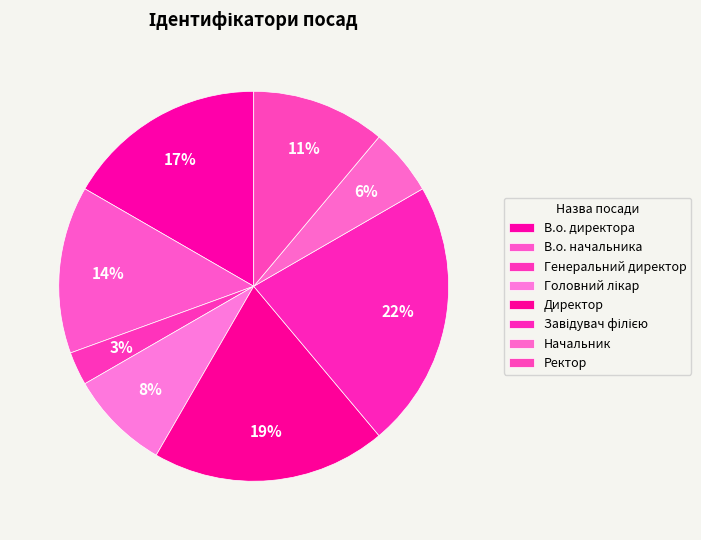

How many slices are in this pie chart?

8